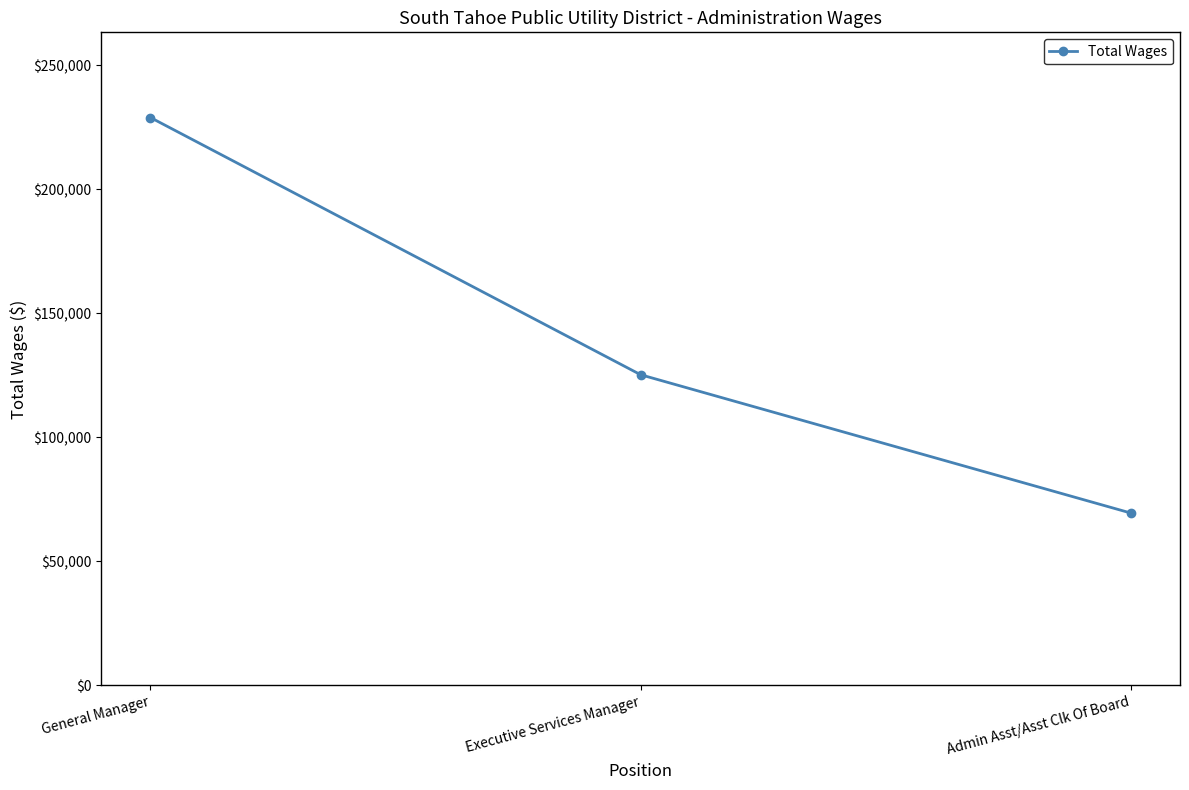

The value at Executive Services Manager is 76503. True or false?

False